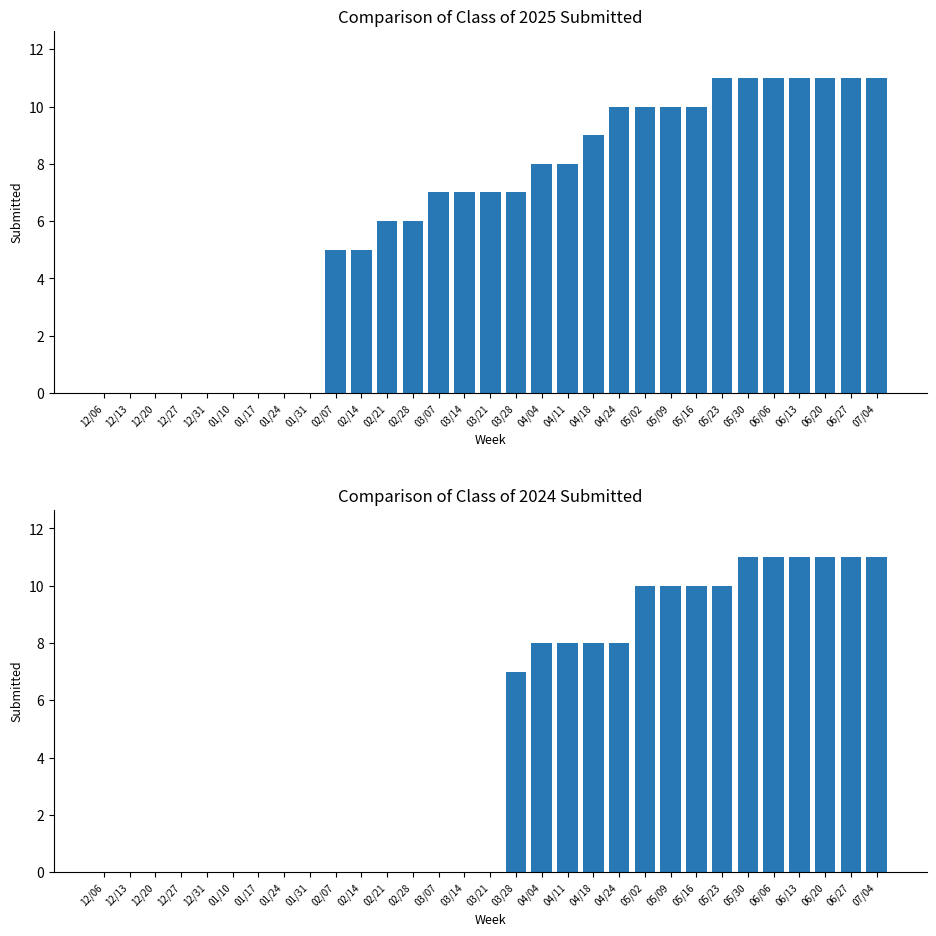

Is the value of Class of 2025 Submitted at 04/18 greater than the value of Class of 2024 Submitted at 05/23?

No